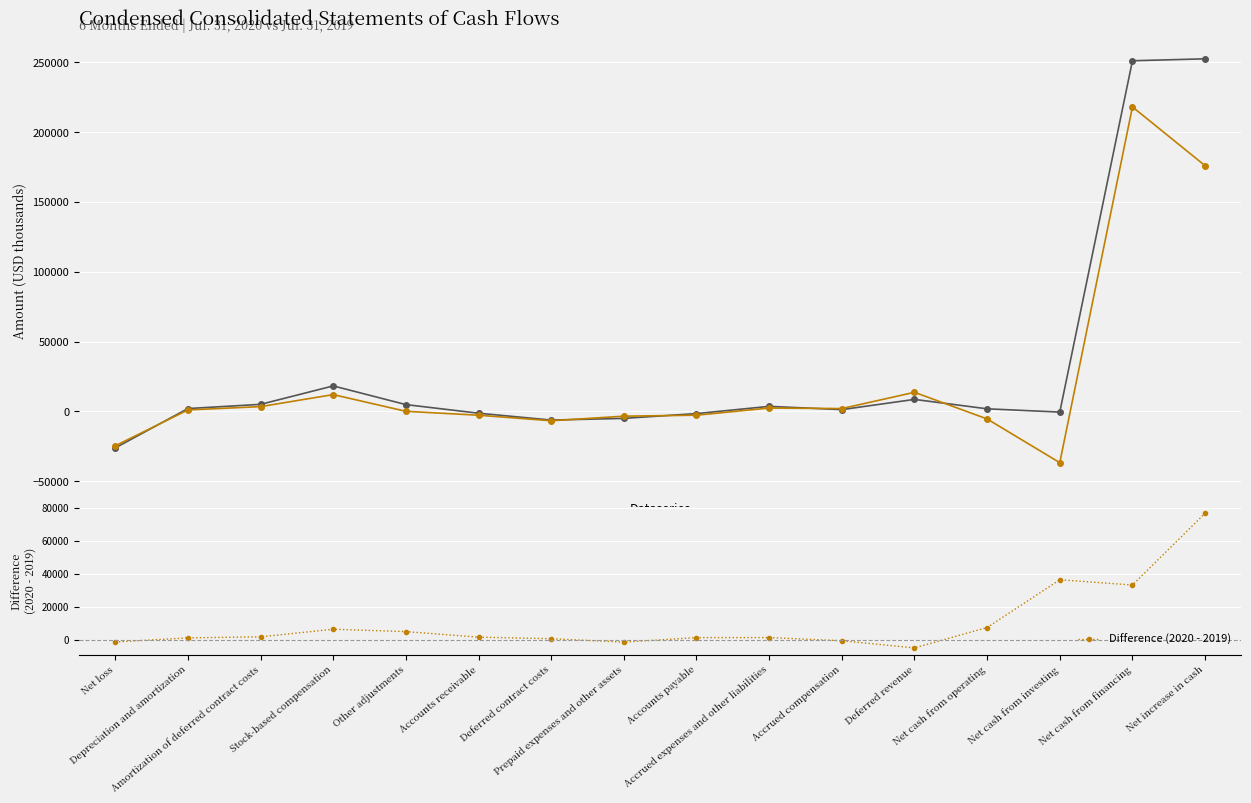

Rank the categories by Jul. 31, 2019 value from lowest to highest.

Net cash from investing, Net loss, Deferred contract costs, Net cash from operating, Prepaid expenses and other assets, Accounts receivable, Accounts payable, Other adjustments, Depreciation and amortization, Accrued compensation, Accrued expenses and other liabilities, Amortization of deferred contract costs, Stock-based compensation, Deferred revenue, Net increase in cash, Net cash from financing